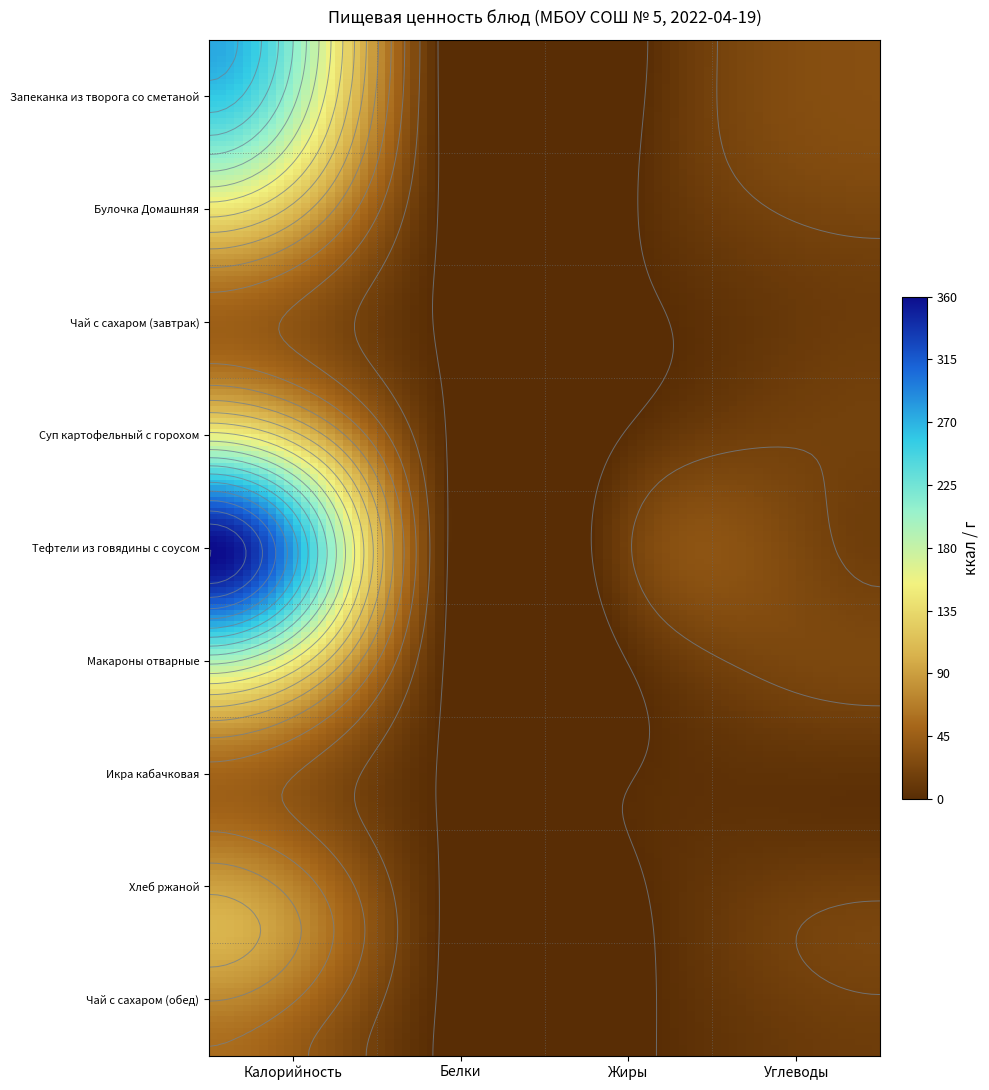

What is the sum of the Чай с сахаром (завтрак) values at 3 and 1?

14.0